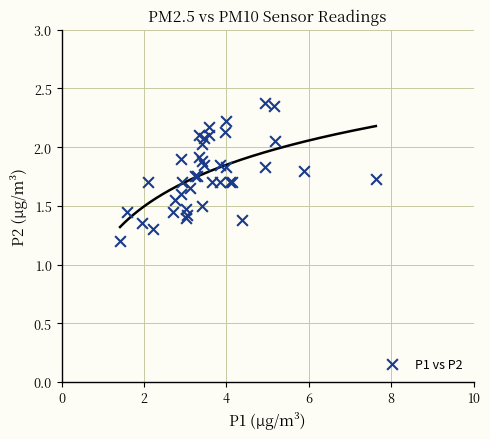

What Y value in the scatter plot is closest to 1?

1.2